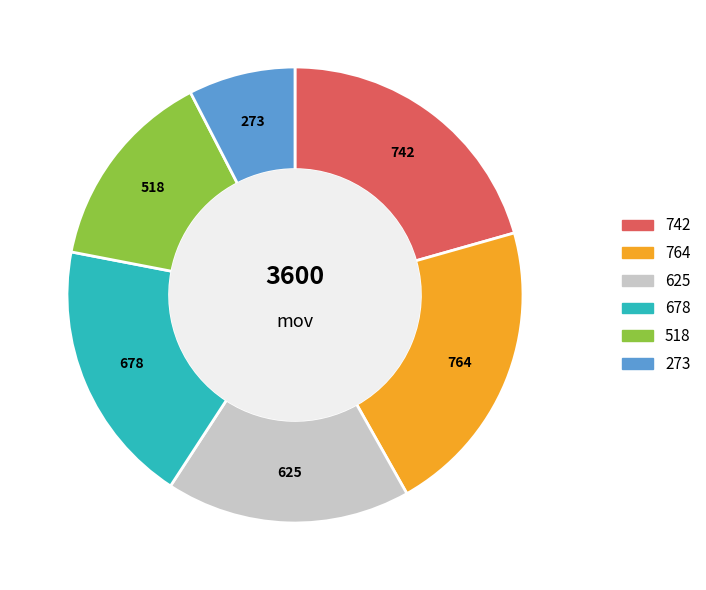

Does any single category account for the majority?

No